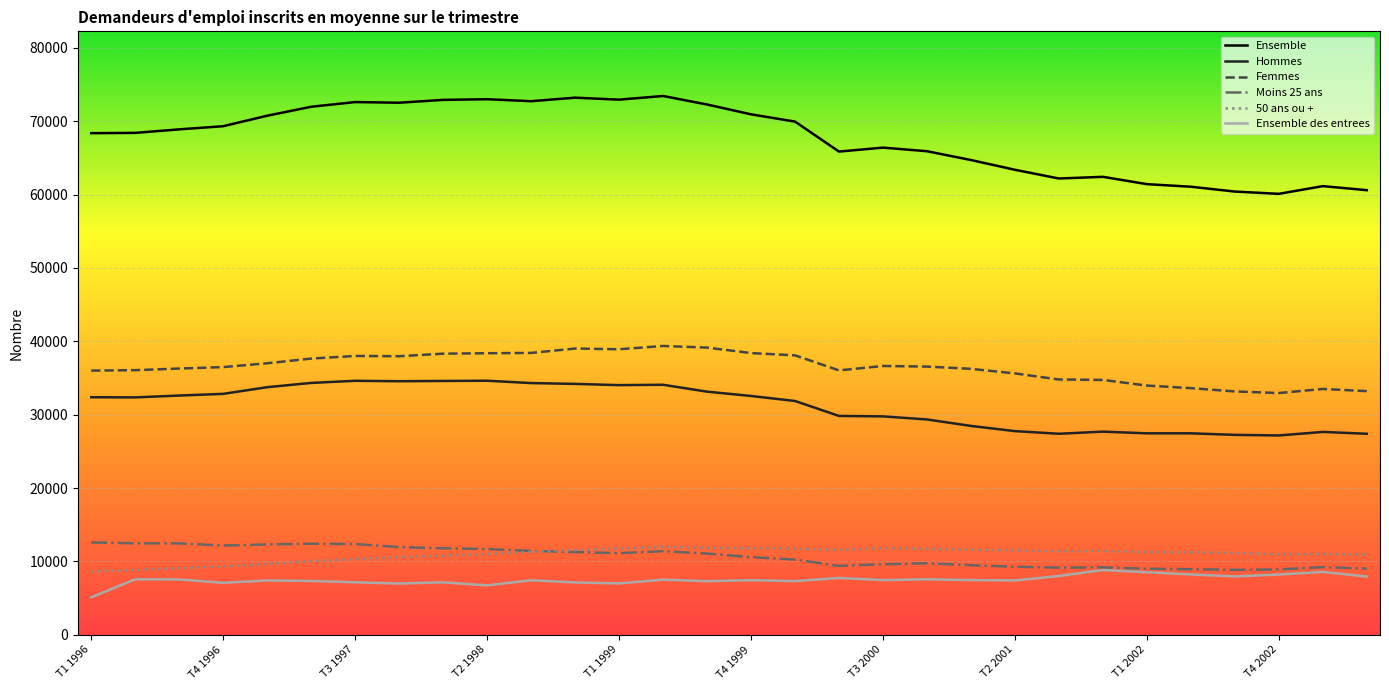

Does the chart display data point markers on the line(s)?

No